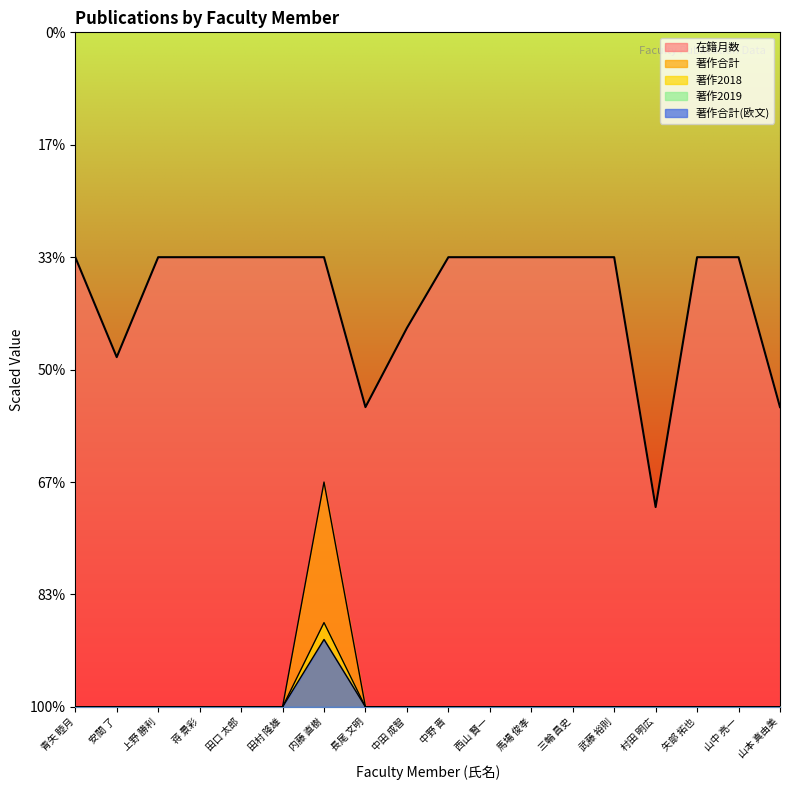

The 著作合計 series shows 0.0 at 青矢 睦月. True or false?

True